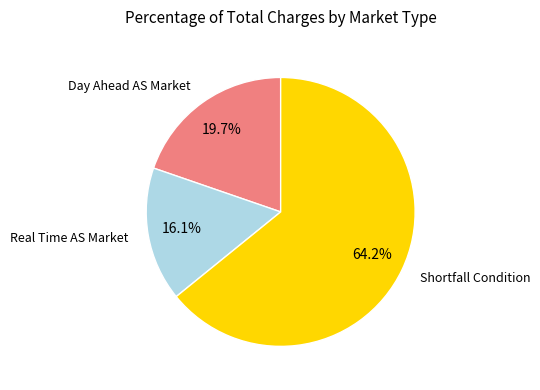

Which category has the biggest portion of the pie?

Shortfall Condition